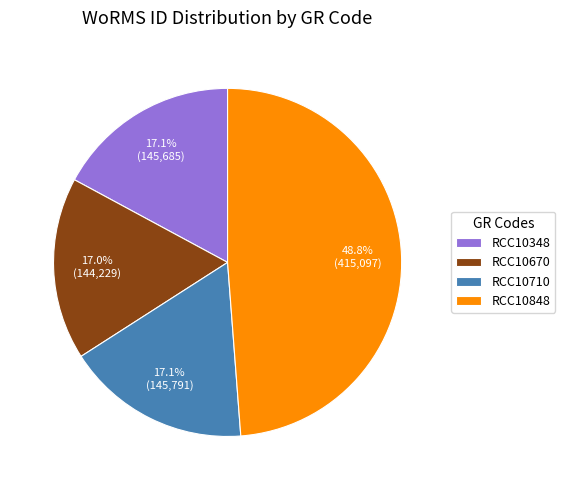

Is there any slice that represents more than half of the pie?

No